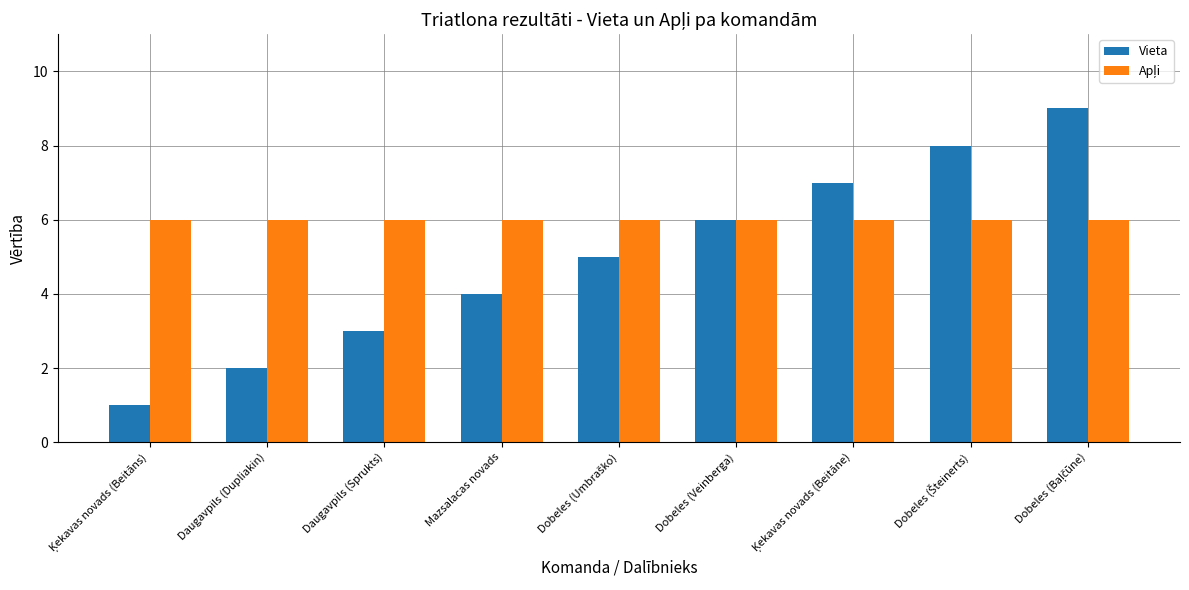

Which series has the largest range (max minus min)?

Vieta